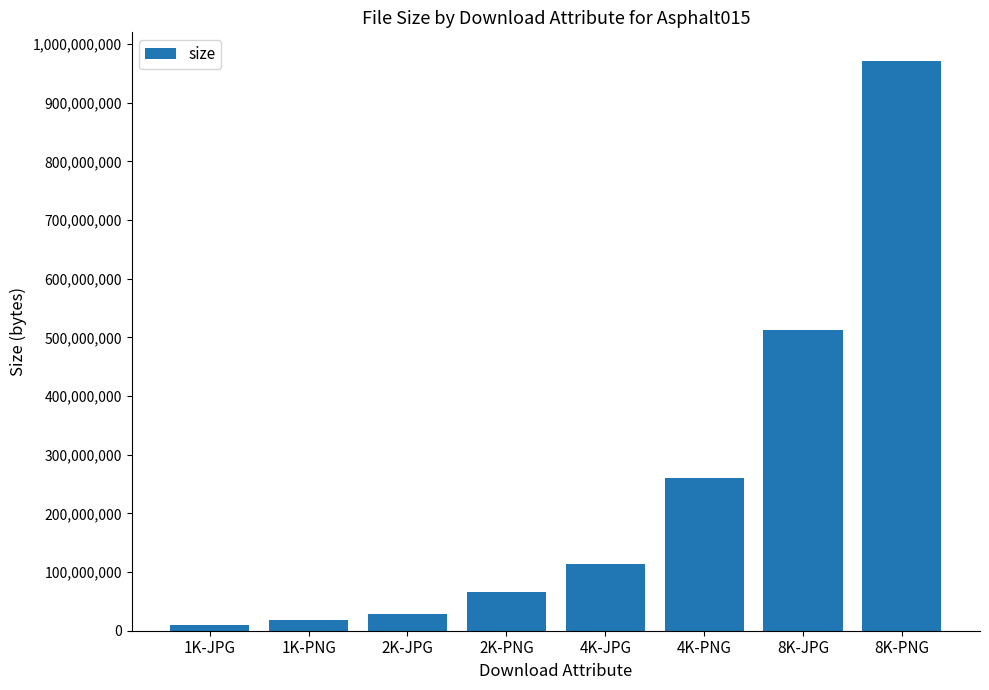

What is the sum of all values?

1979830828